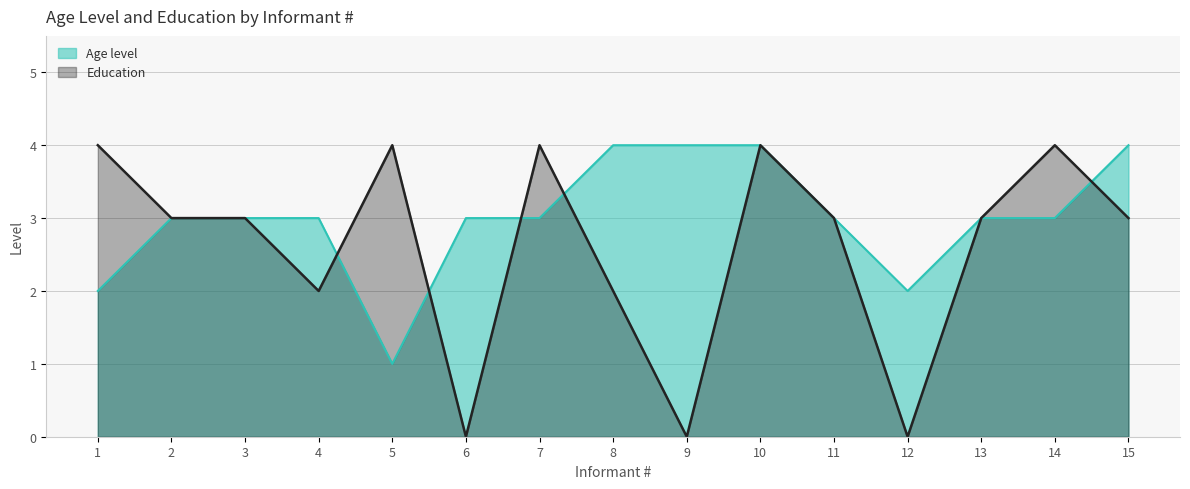

How many Education values are between 2 and 4?

12